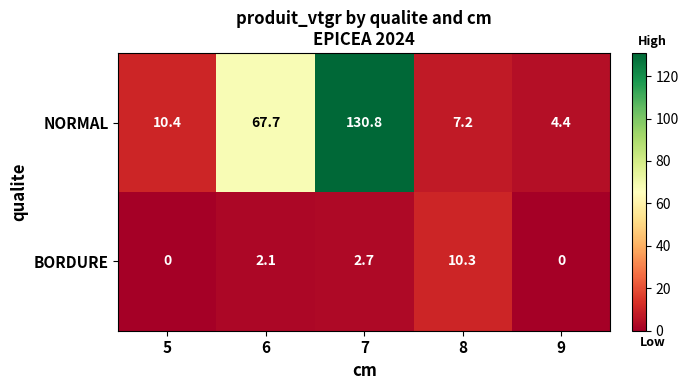

How many data points does each series have?

5